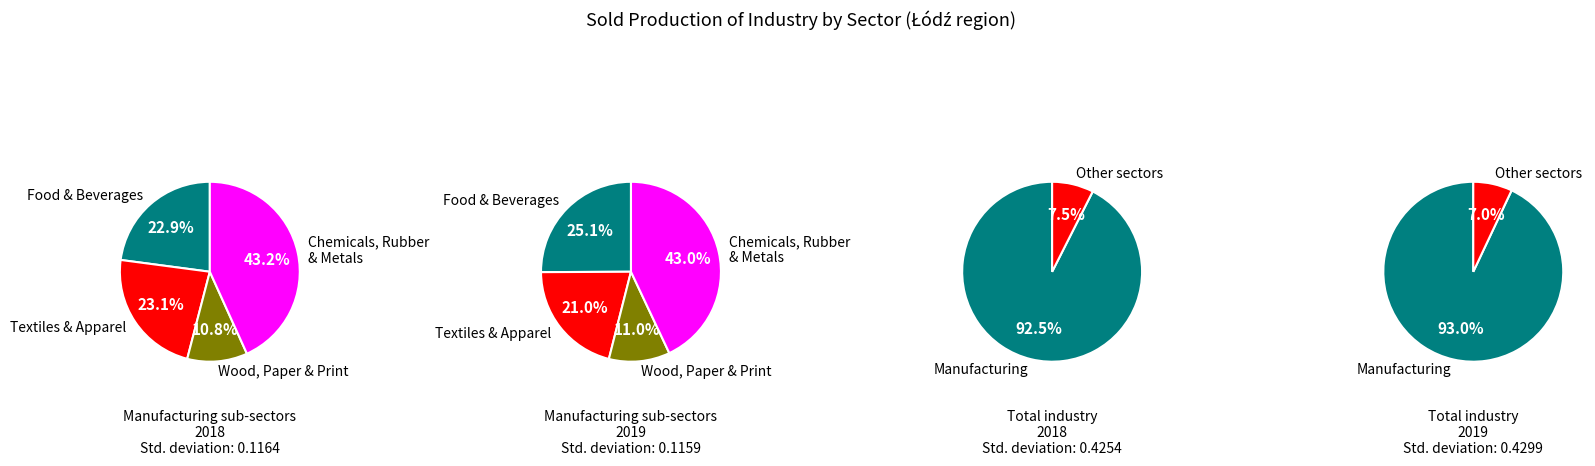

Is manufacture of wearing apparel the majority of the pie?

No